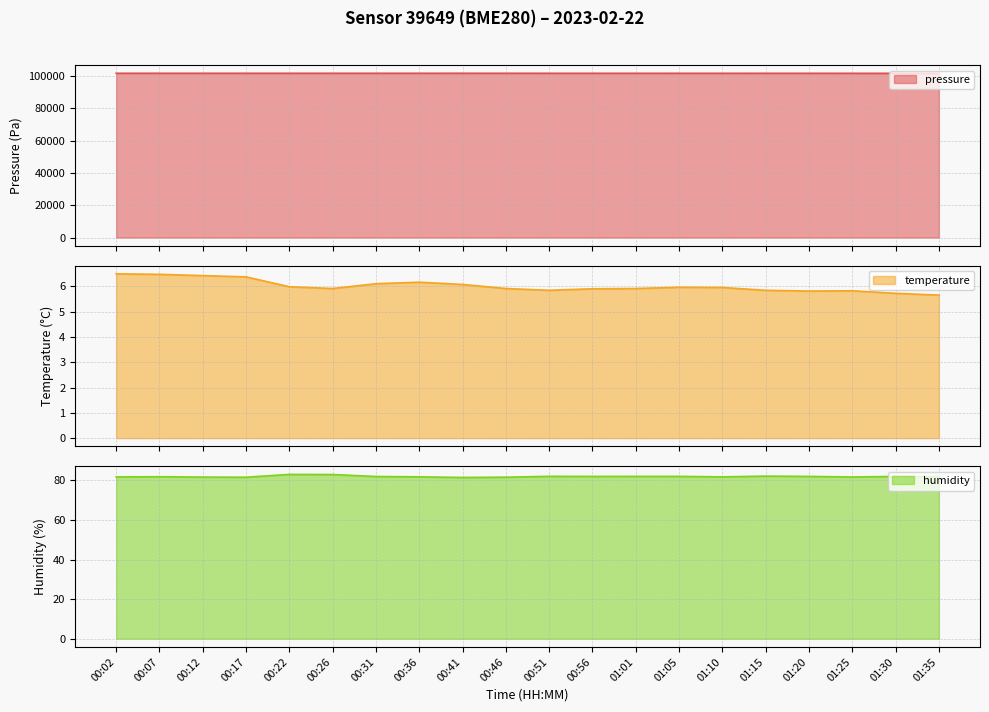

The pressure series shows 167500.6 at 00:36. True or false?

False